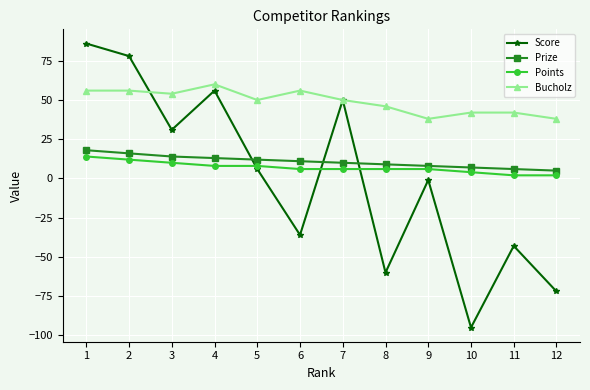

At which label does Bucholz reach its peak?

4